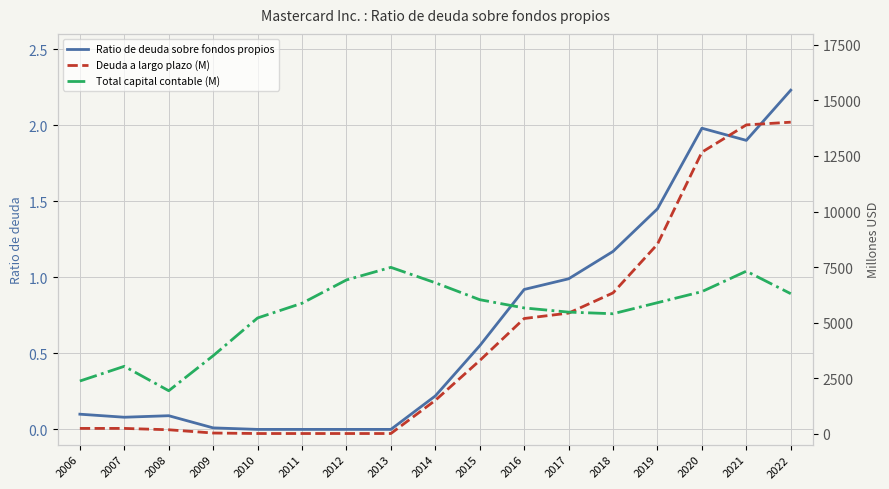

What value does the Total capital contable (M) series have at 2020?

6391.0